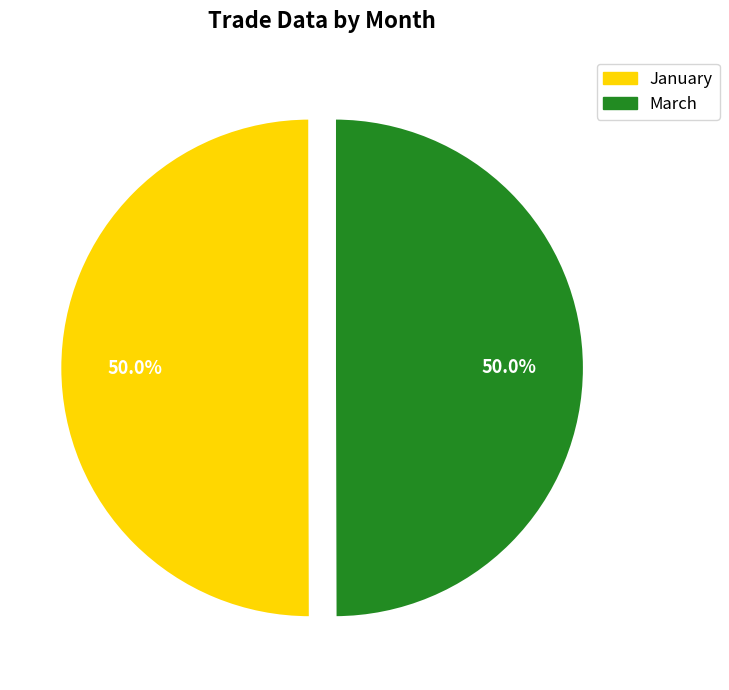

What portion of the pie excludes March?

50.0%